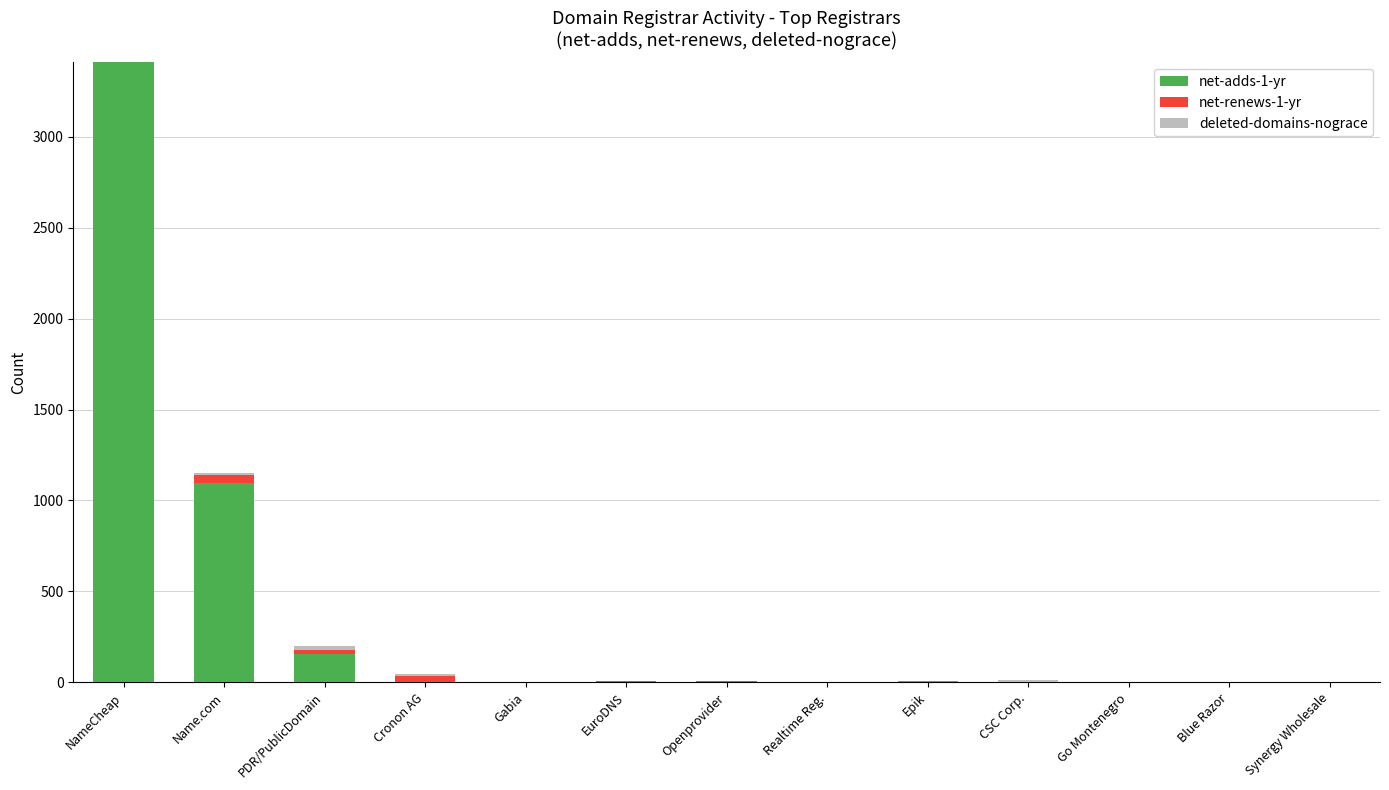

At which category is the sum across all series the highest?

NameCheap